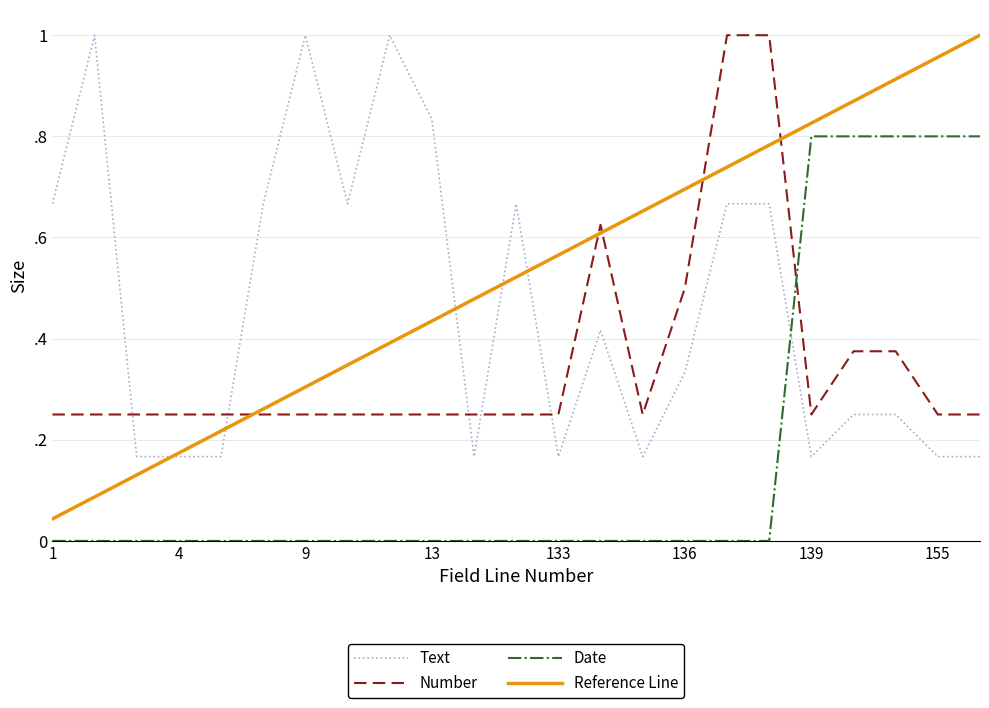

Does the chart display data point markers on the line(s)?

No